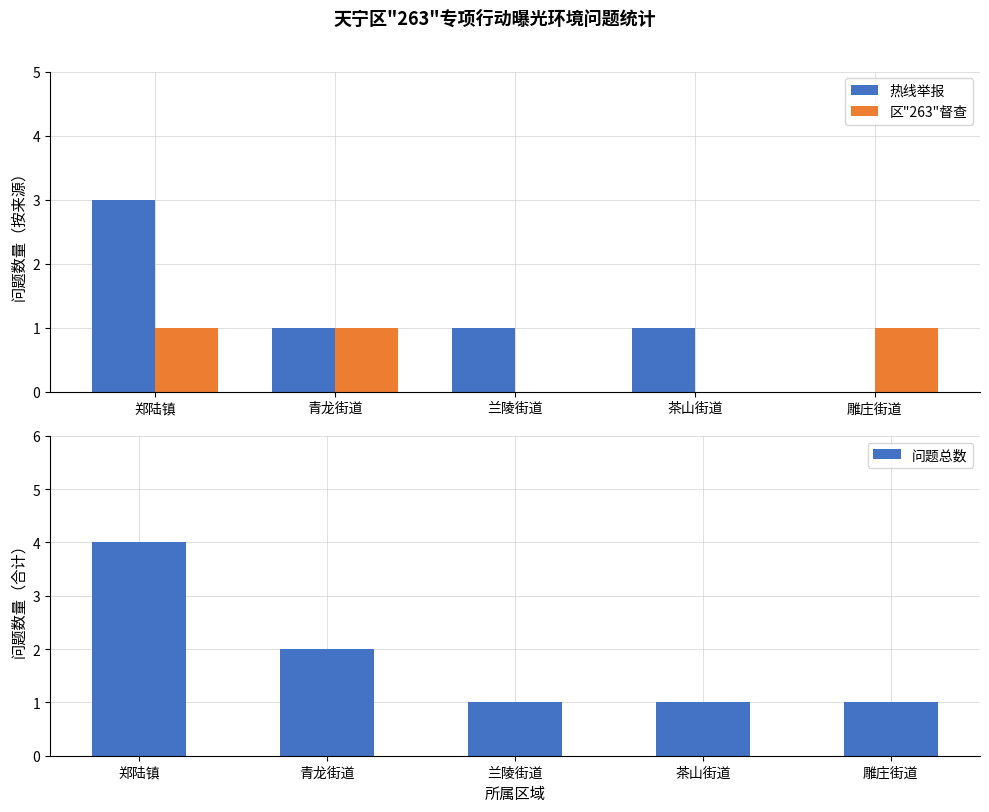

How many data points in 热线举报 are above 1?

1